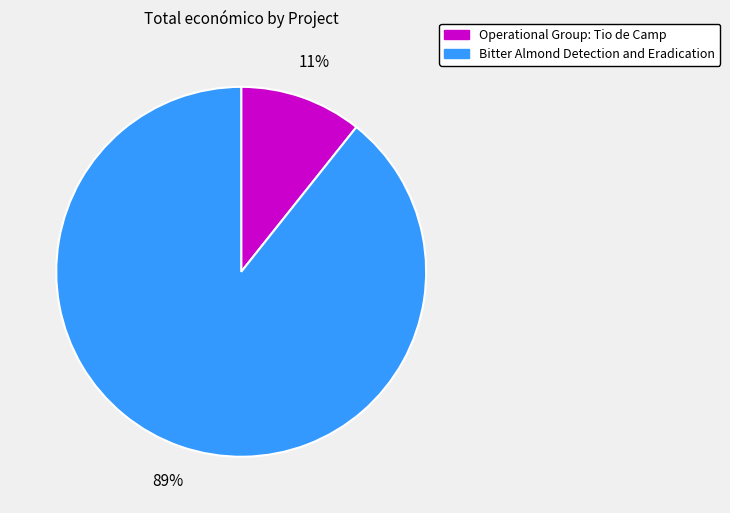

How many segments does this pie chart have?

2